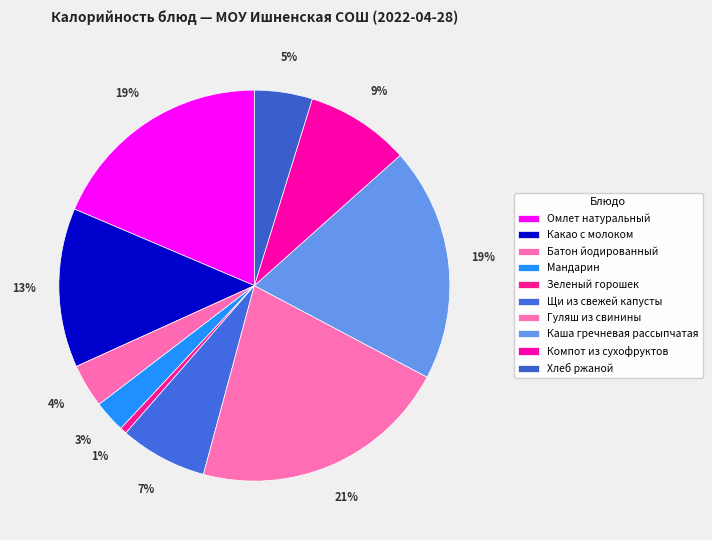

Is it true that Батон йодированный is 1% of the pie?

False